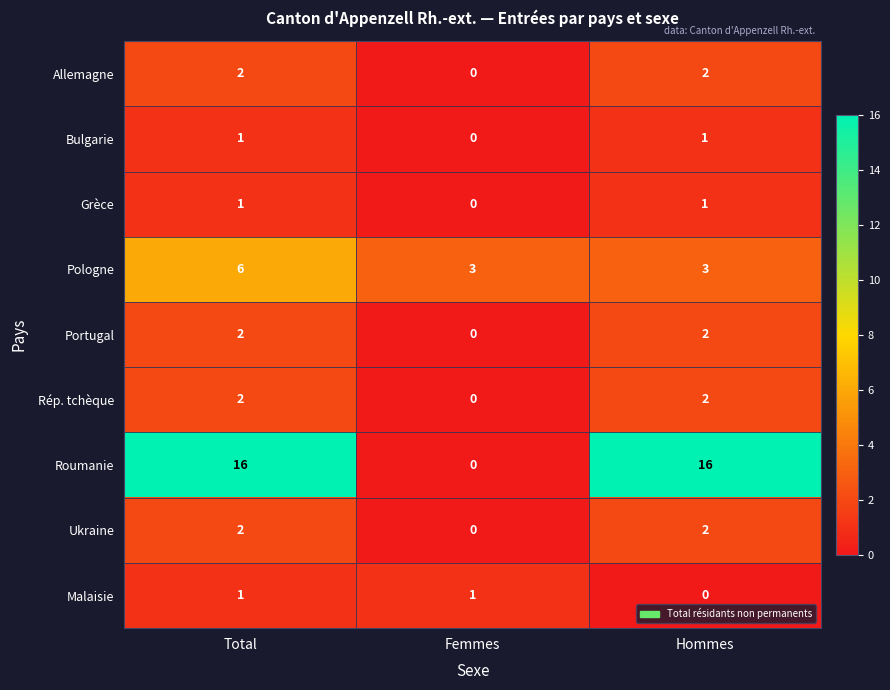

How many distinct data groups are displayed?

9